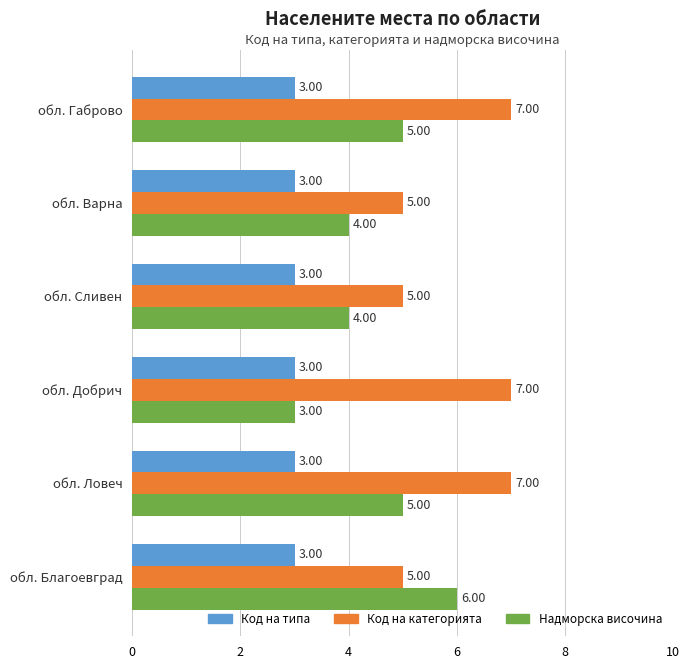

Which series has the largest total across all categories?

Код на категорията